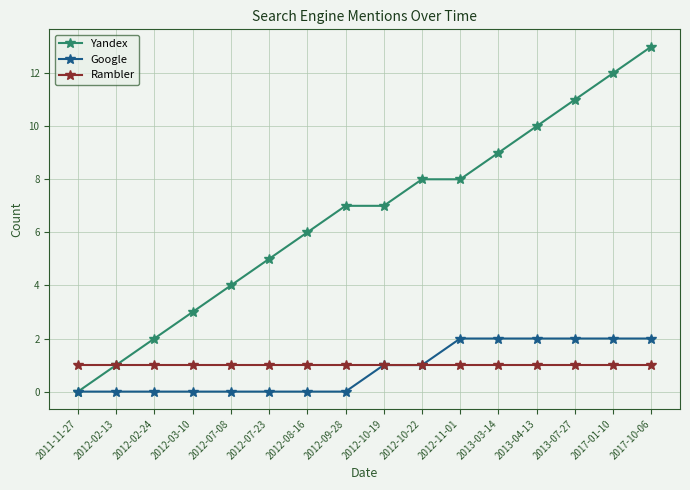

What is the label of the 9th point from the left?

2012-10-19